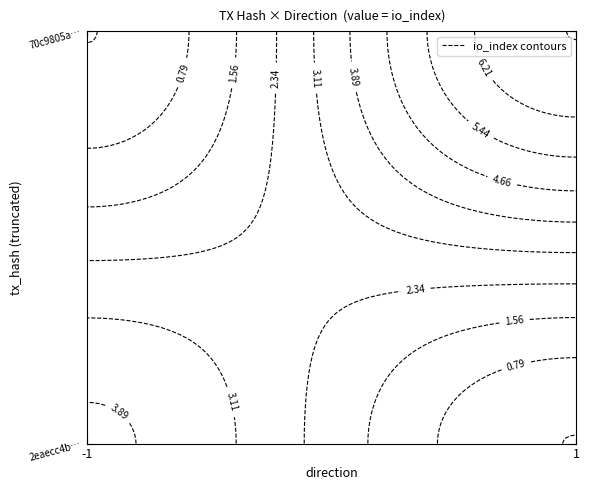

What is the average value of the 2eaecc4bf479923ee84aee000172c8034f9ec84 series?

2